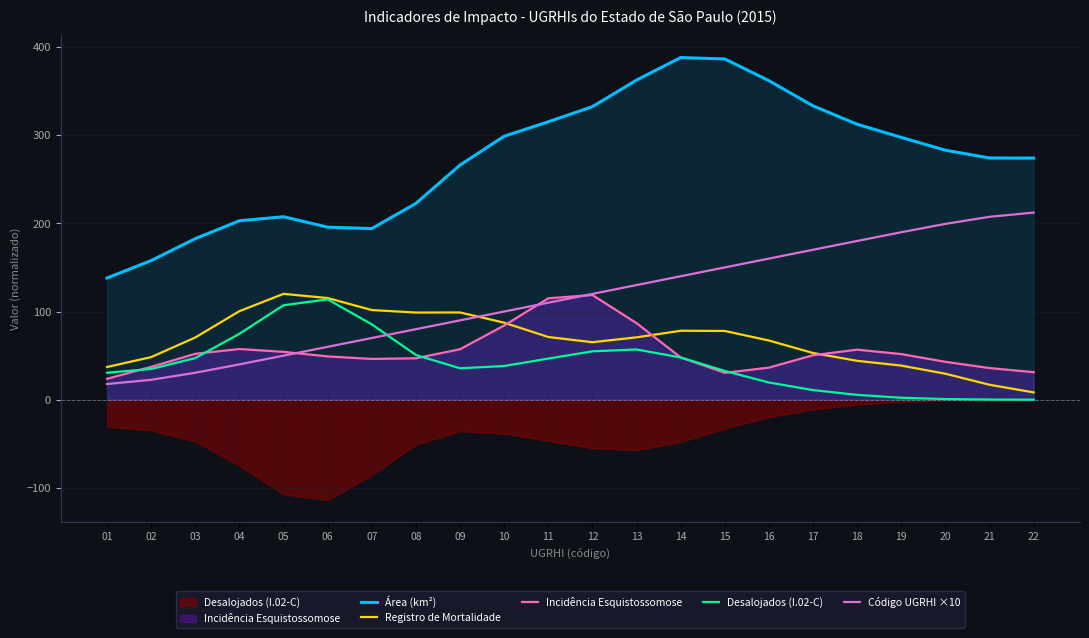

Does the chart display data point markers on the line(s)?

No